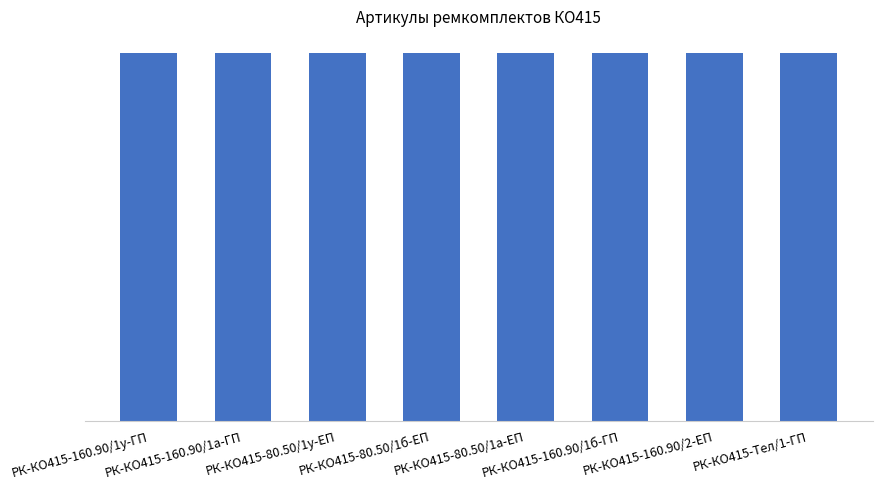

What is the change in value from РК-КО415-80.50/1а-ЕП to РК-КО415-160.90/1б-ГП?

+4